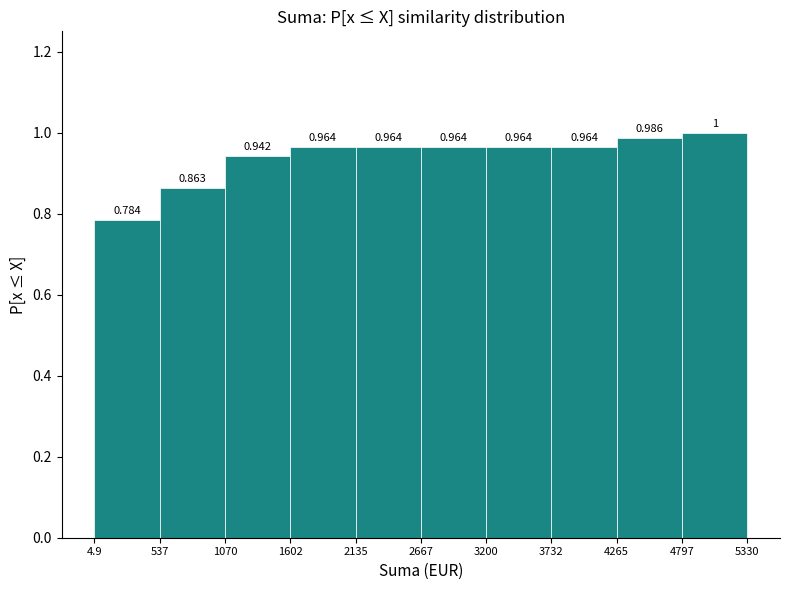

Which range on the x-axis has the tallest bar?

4797 to 5330